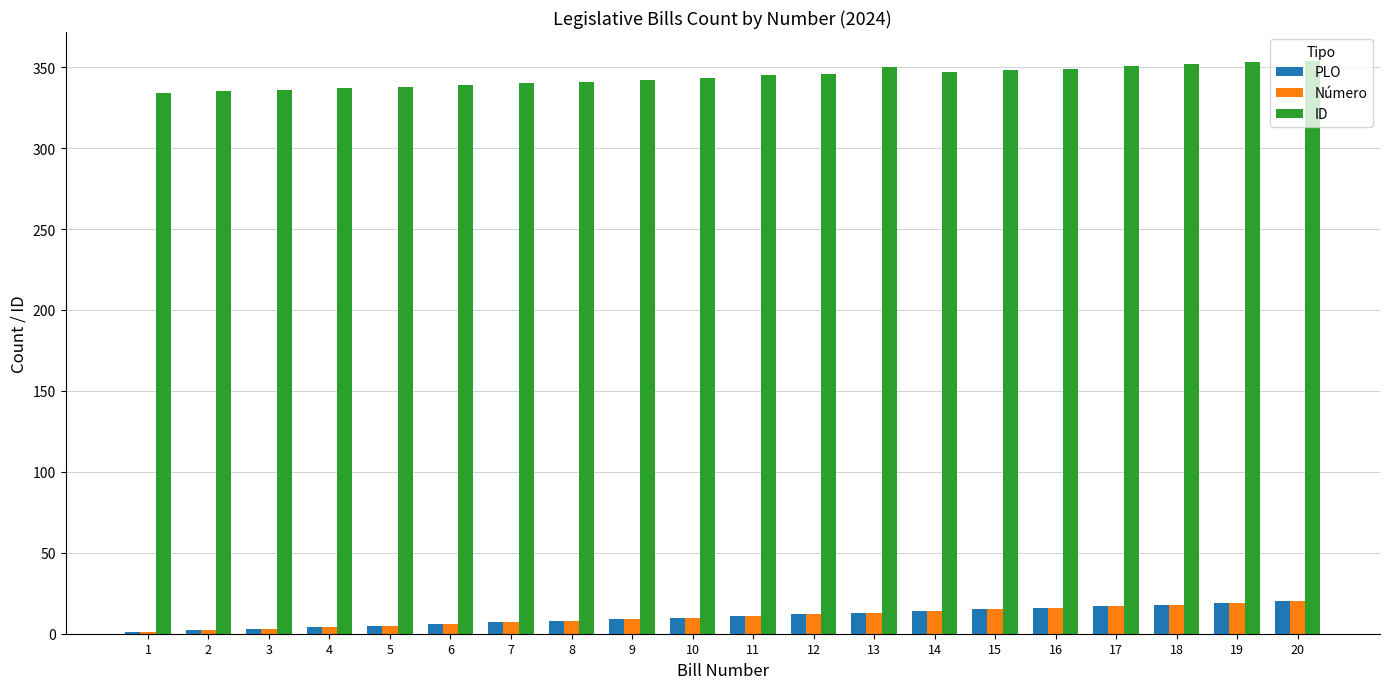

What is the sum of all PLO values?

210